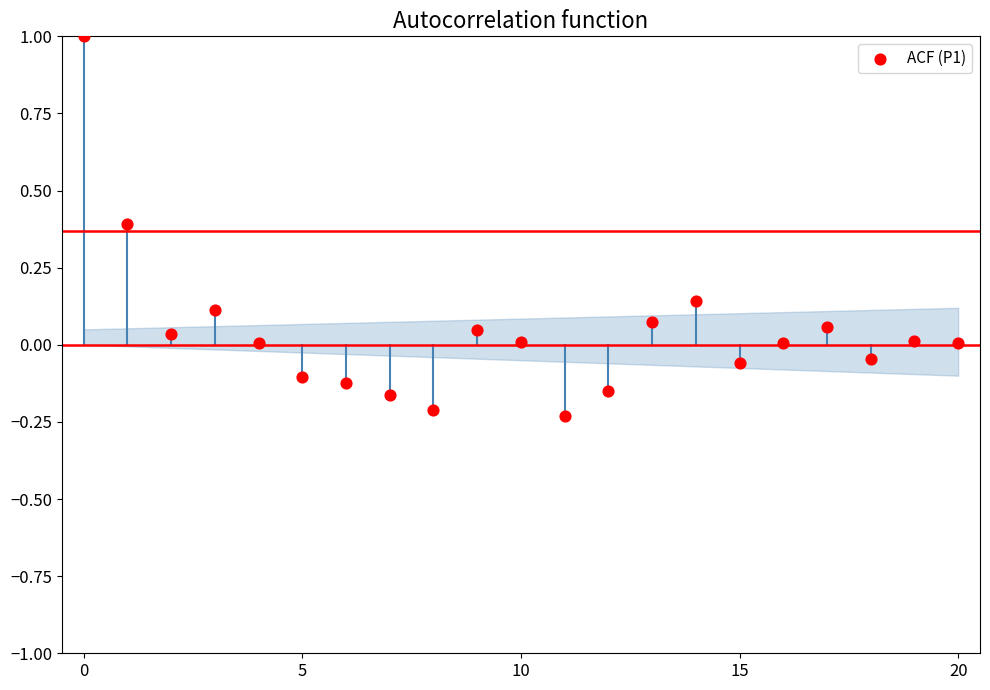

What is the range of Y values (max minus min)?

1.2